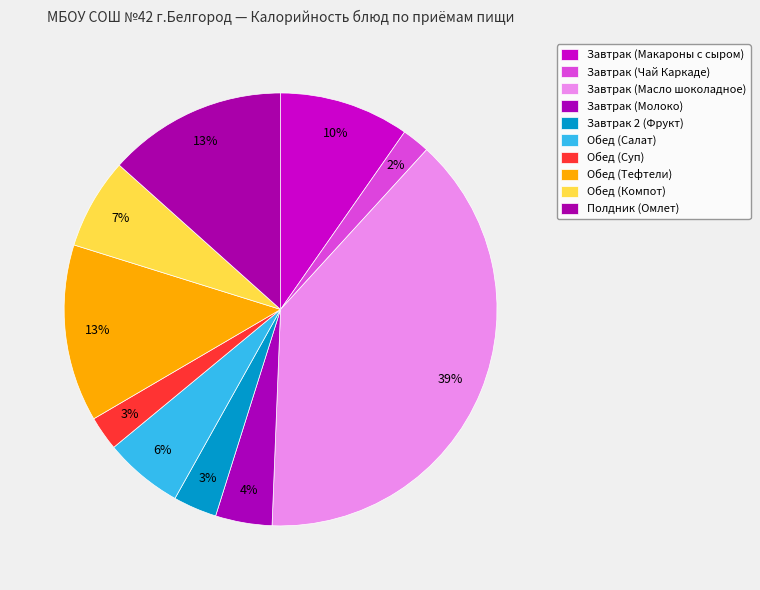

How many slices are in this pie chart?

10